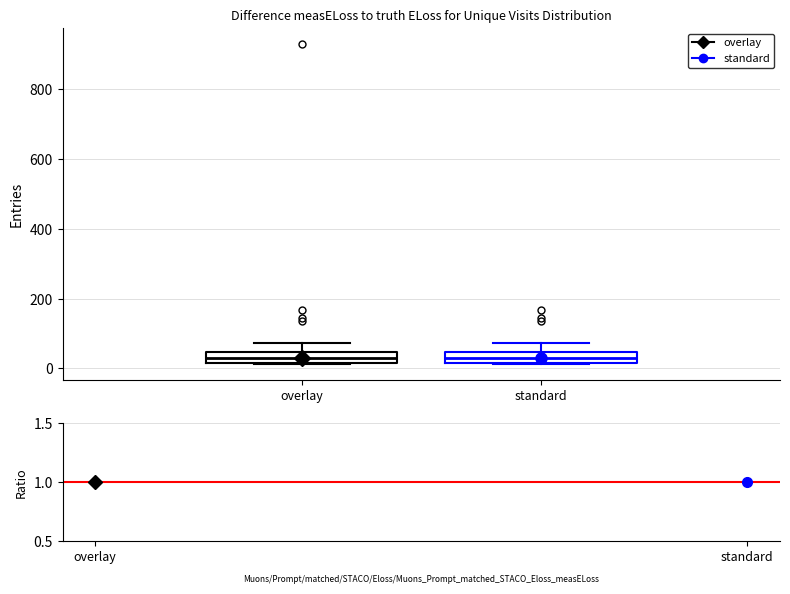

Where does the upper whisker of the box for standard end on the y-axis? The values are not printed on the chart, so give them approximately, as read against the axis.

80